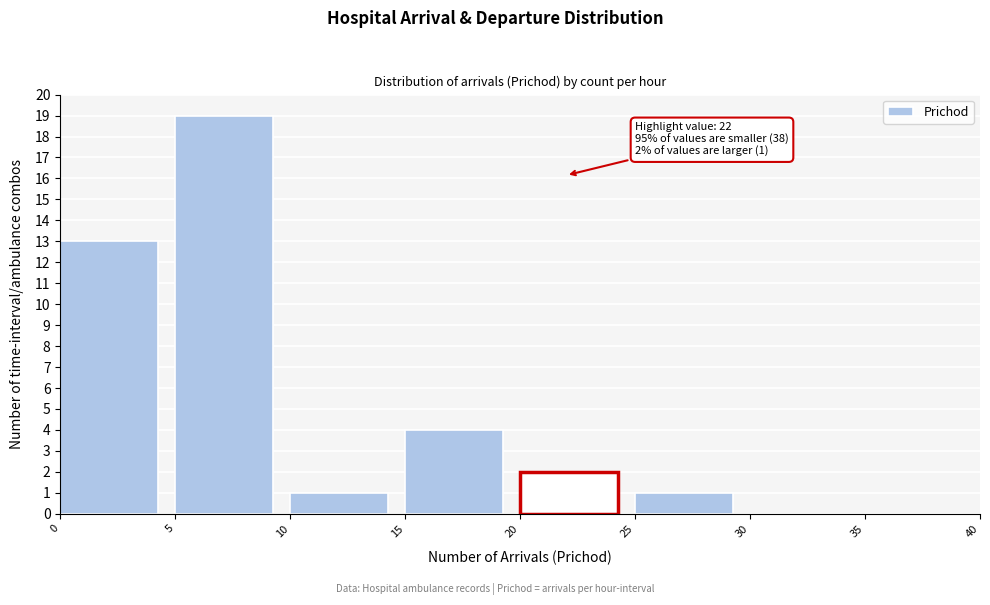

Over which range of the x-axis is the bar tallest?

5 to 10